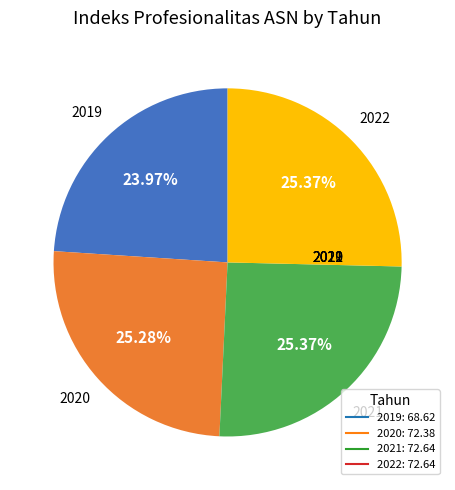

Does any single category account for the majority?

No